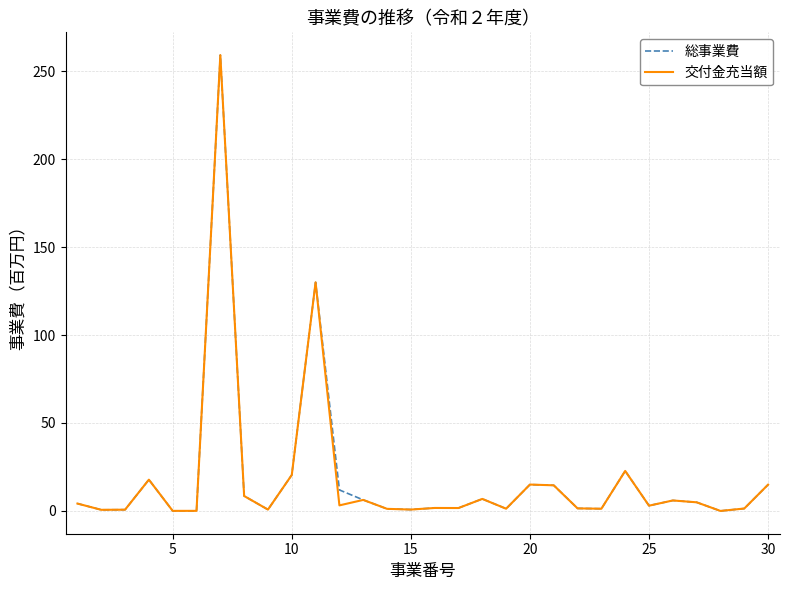

What is the value of the 総事業費 point at the 9th from the left?

0.8